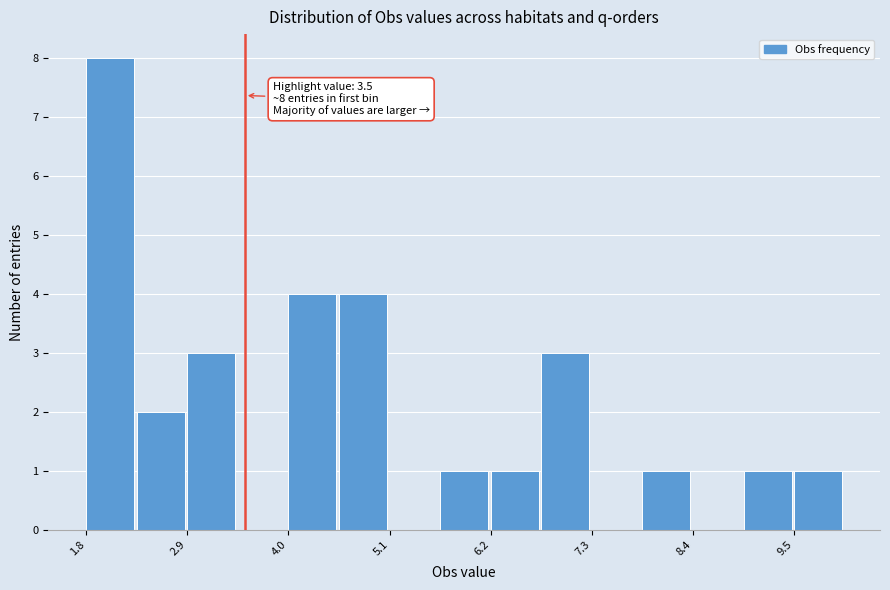

Read against the x-axis, roughly where is the centre of the tallest bar?

2.0